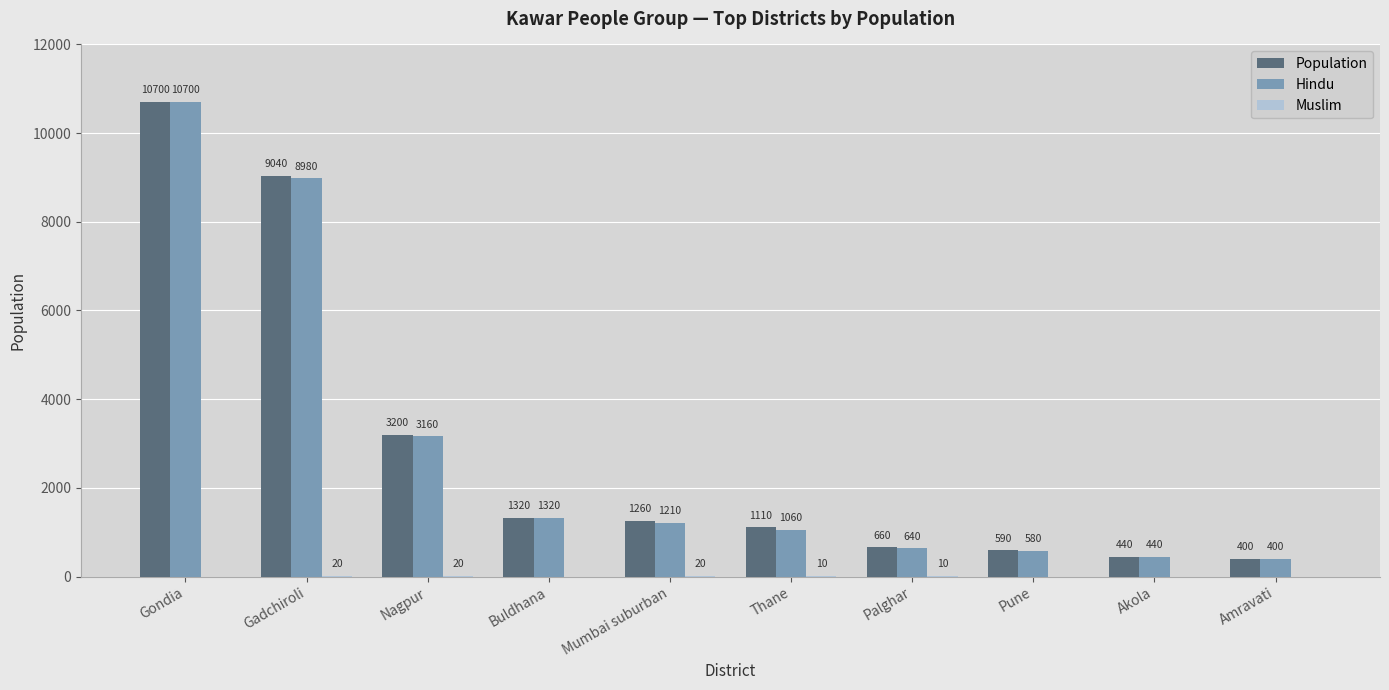

Count the number of categories in the chart.

10